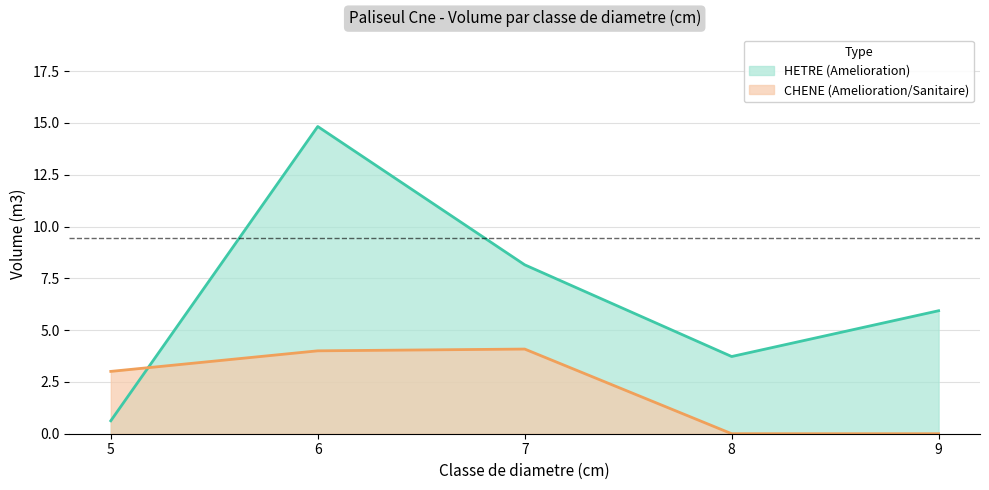

What are all the series names shown in the legend?

HETRE (Amelioration), CHENE (Amelioration/Sanitaire)